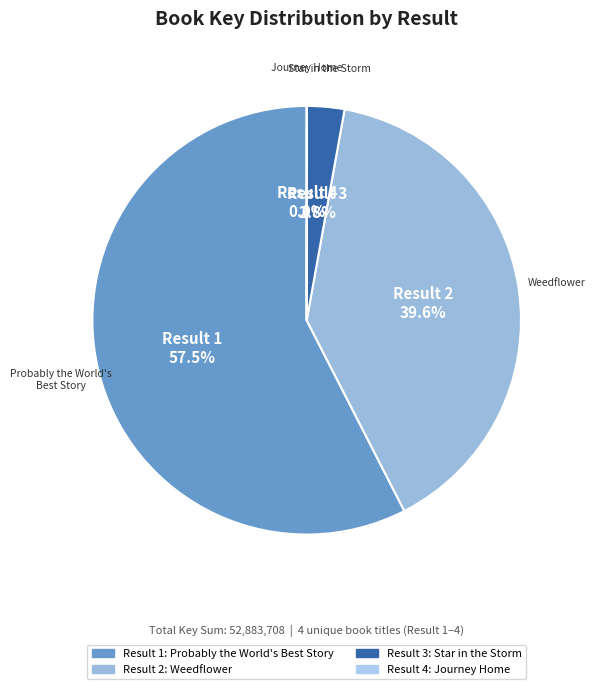

Count the number of slices in the pie.

4